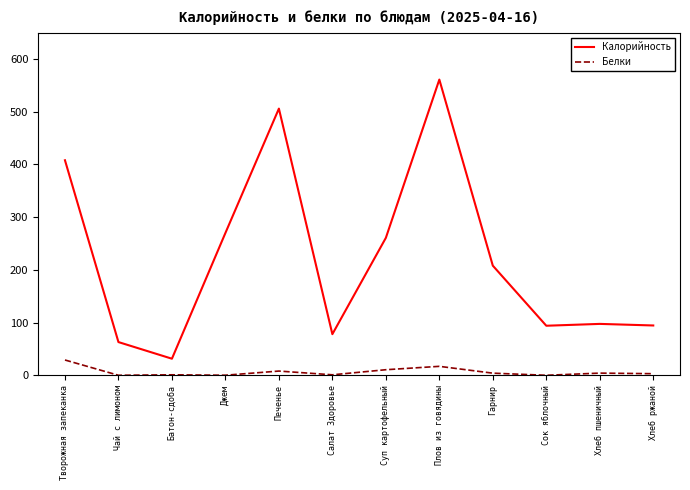

Between Творожная запеканка and Салат Здоровье, which series saw the biggest shift?

Калорийность